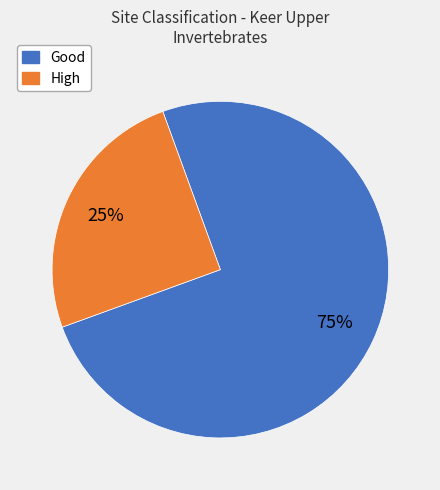

To the nearest percent, what is the average slice percentage?

50%